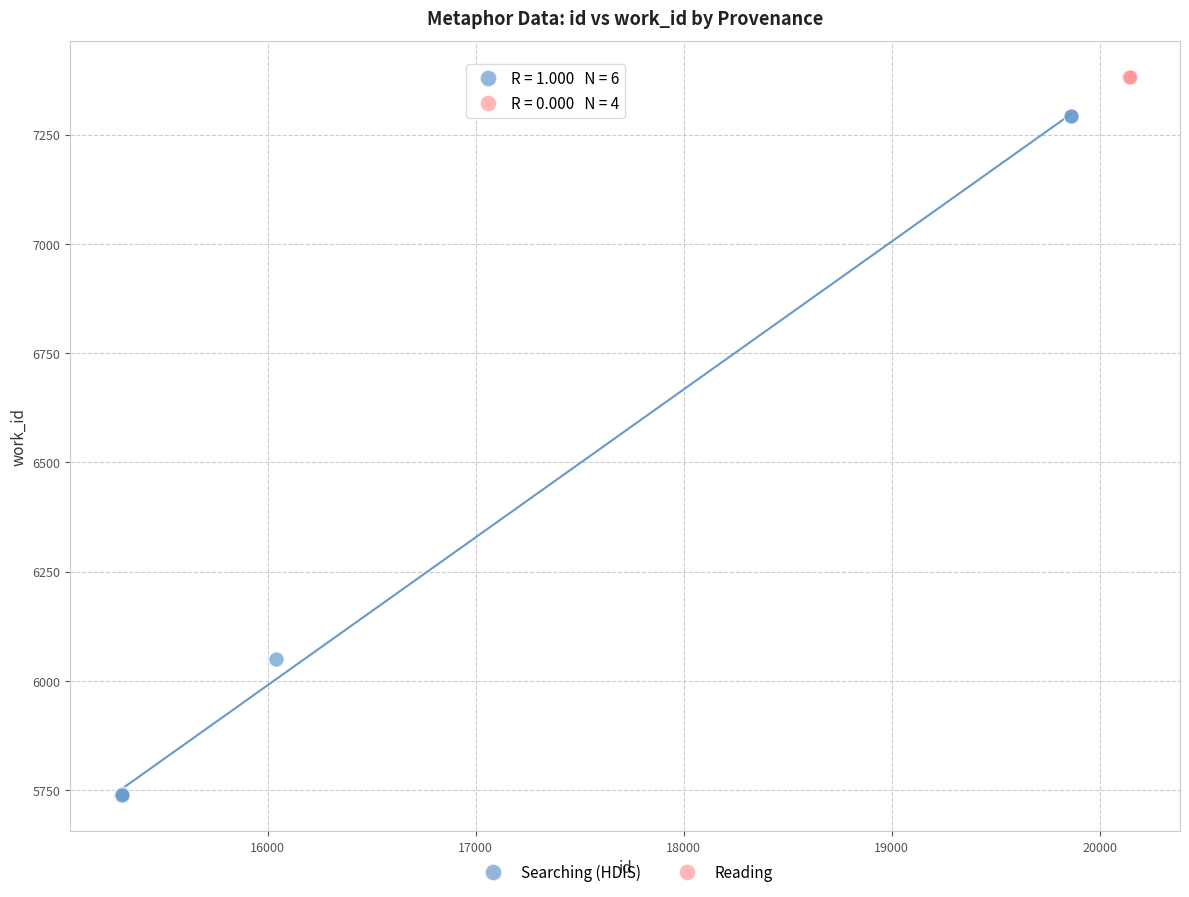

Which series contains the lowest Y value?

Searching (HDIS)